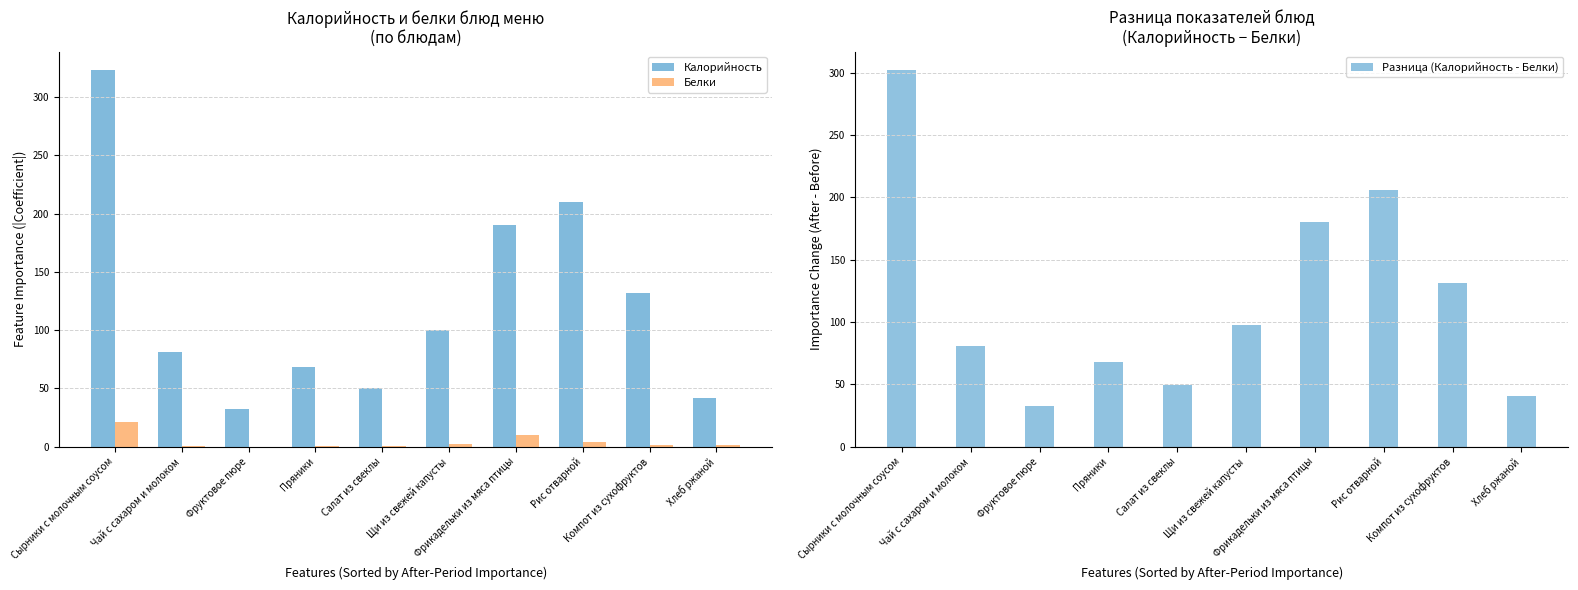

What is the spread (max minus min) of values at Фрикадельки из мяса птицы?

180.4